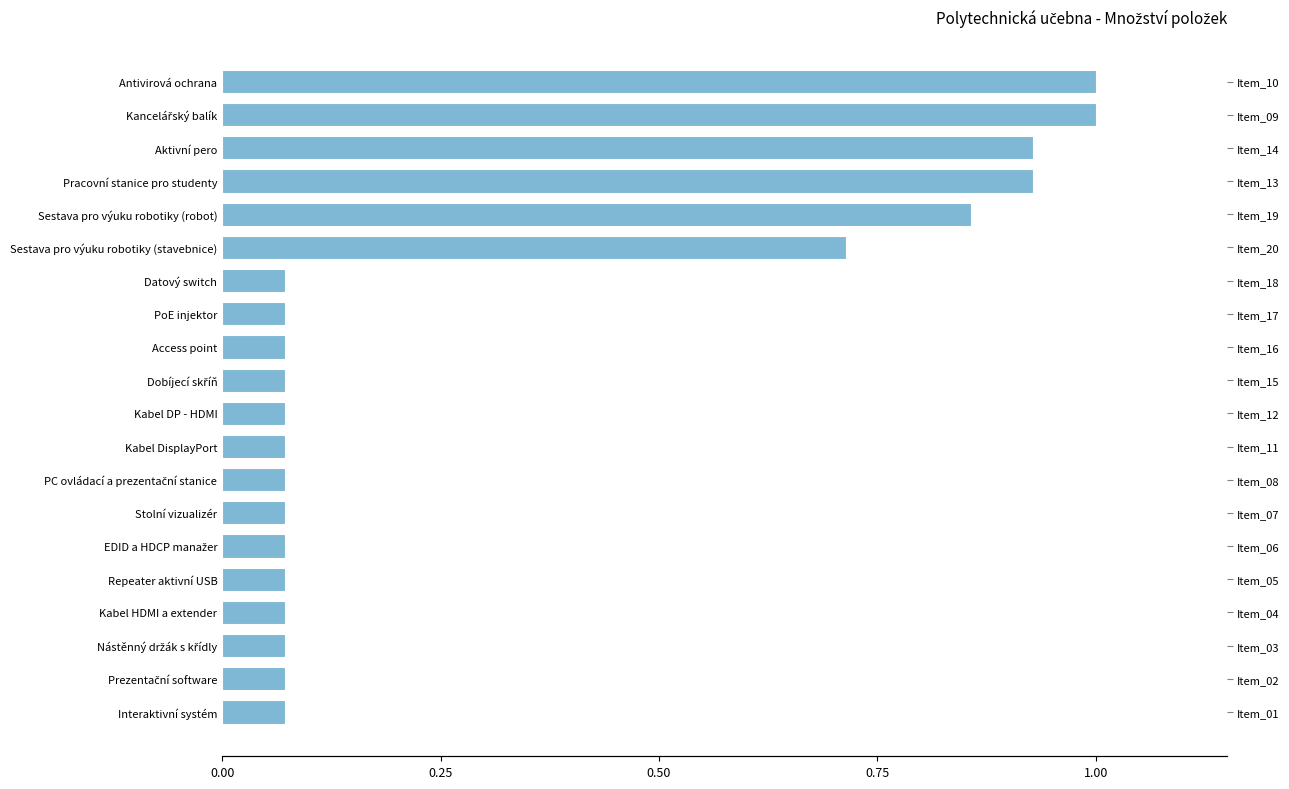

Is it true that the value at 0.75 is 0.1?

False